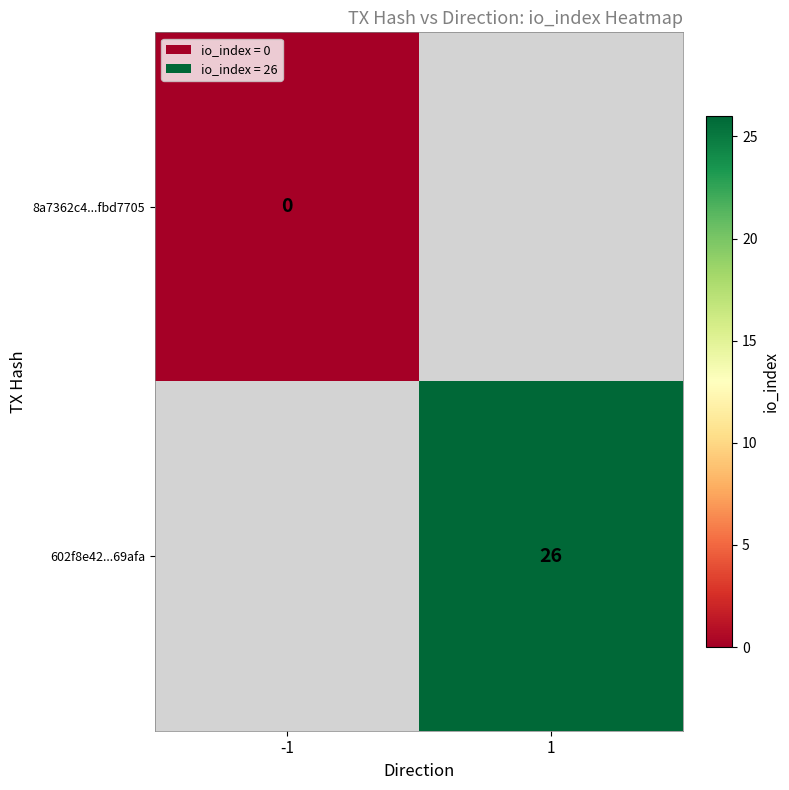

Is it true that 602f8e42...69afa equals 36.4 at 1?

False